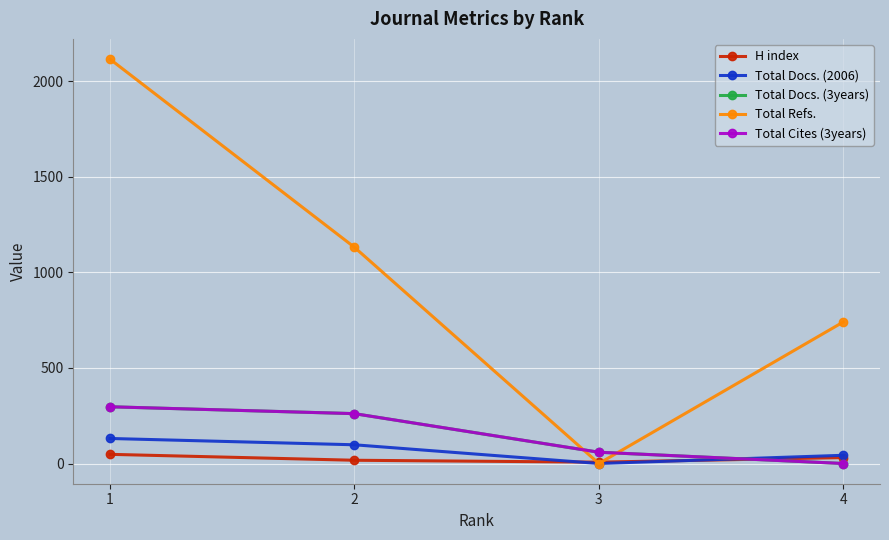

At which label is Total Docs. (2006) closest to 65?

4